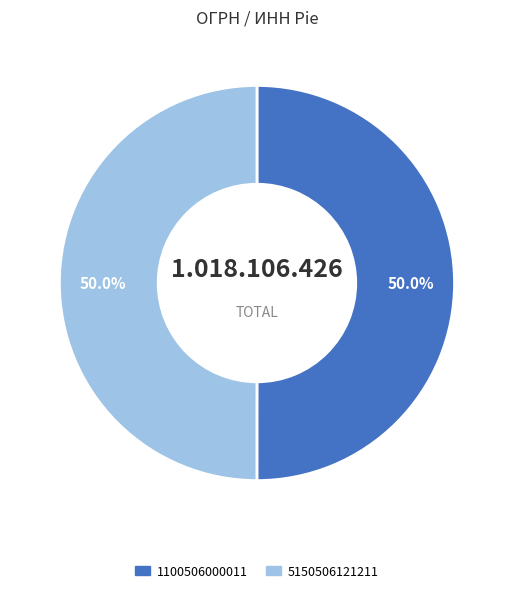

How many slices are in this pie chart?

2